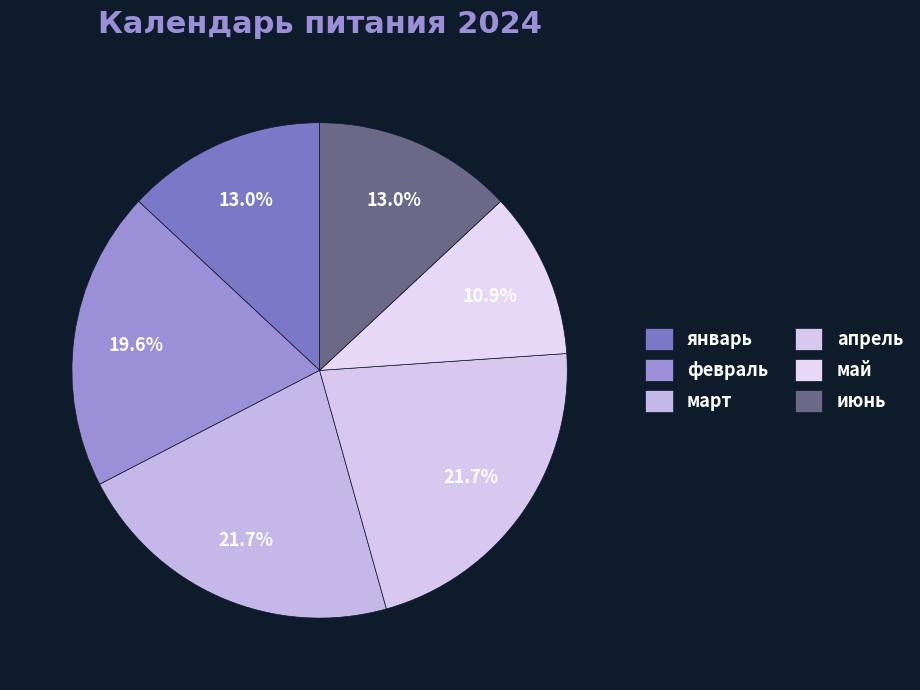

Do февраль and апрель together represent more than half of the pie?

No